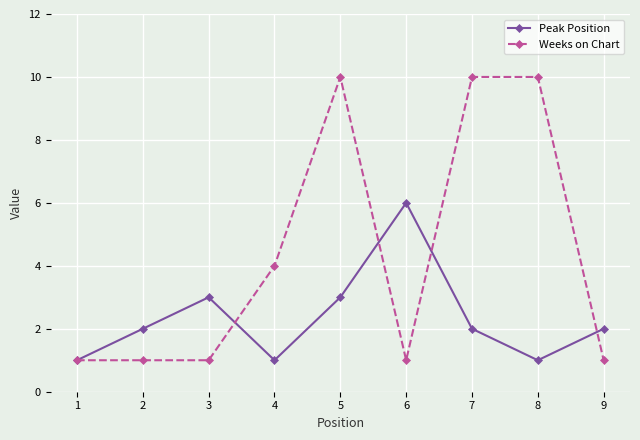

The Weeks on Chart series shows 1 at 2. True or false?

True